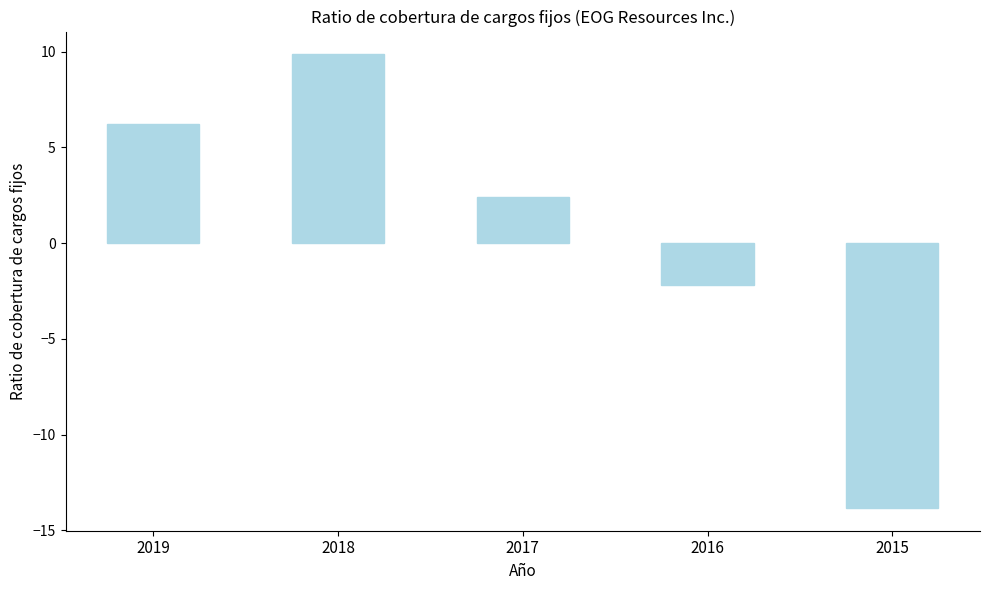

Rank the categories by value from highest to lowest.

2018, 2019, 2017, 2016, 2015